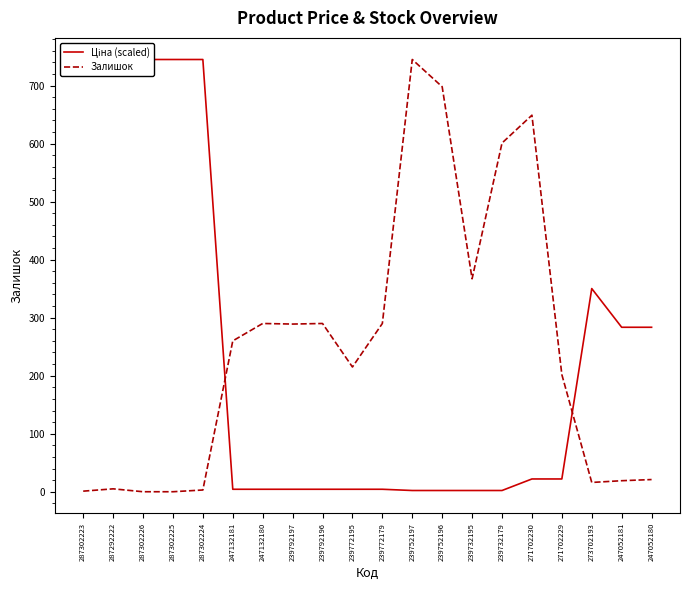

How many distinct data groups are displayed?

2